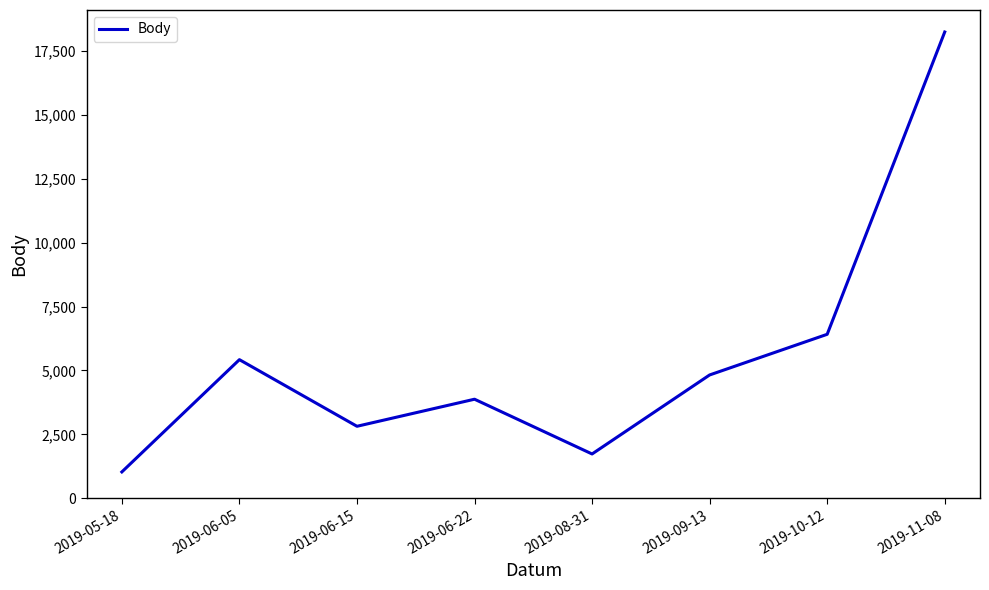

Between 2019-10-12 and 2019-09-13, which is larger?

2019-10-12